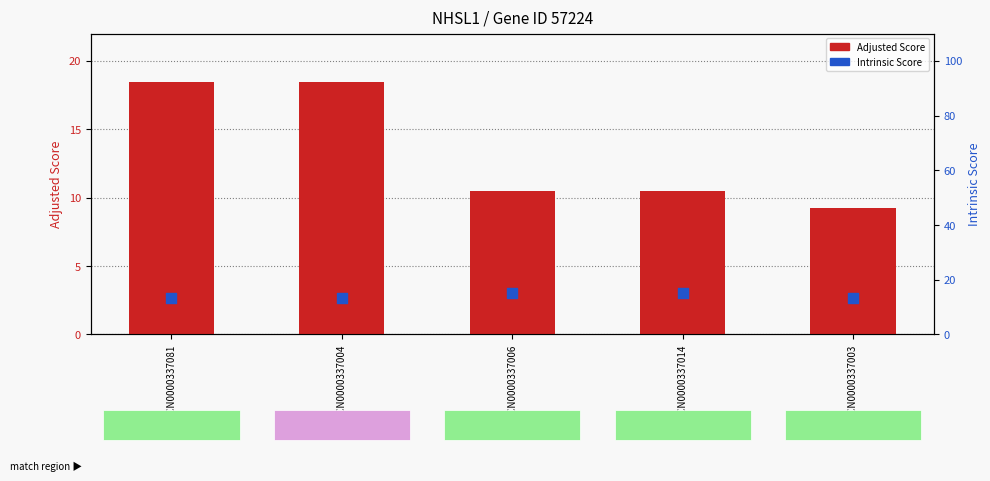

Is the value of Intrinsic Score at TRCN0000337014 greater than the value of Adjusted Score at TRCN0000337081?

No